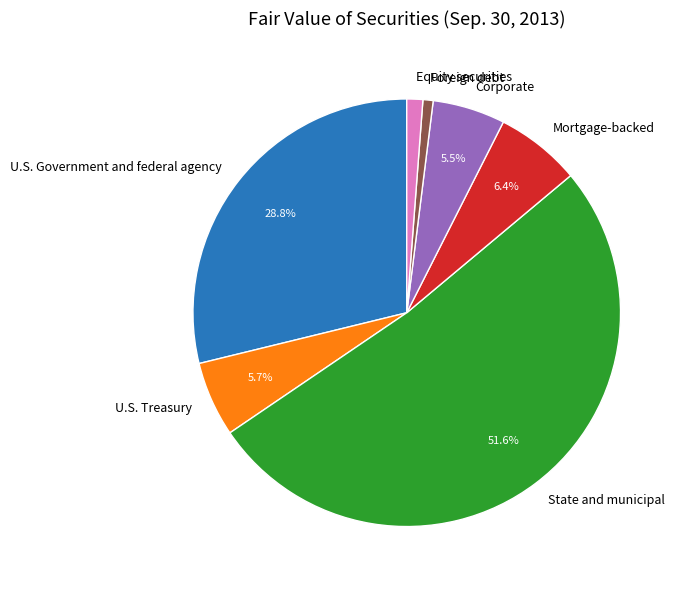

To the nearest percent, what percentage of the pie is Equity securities?

1%